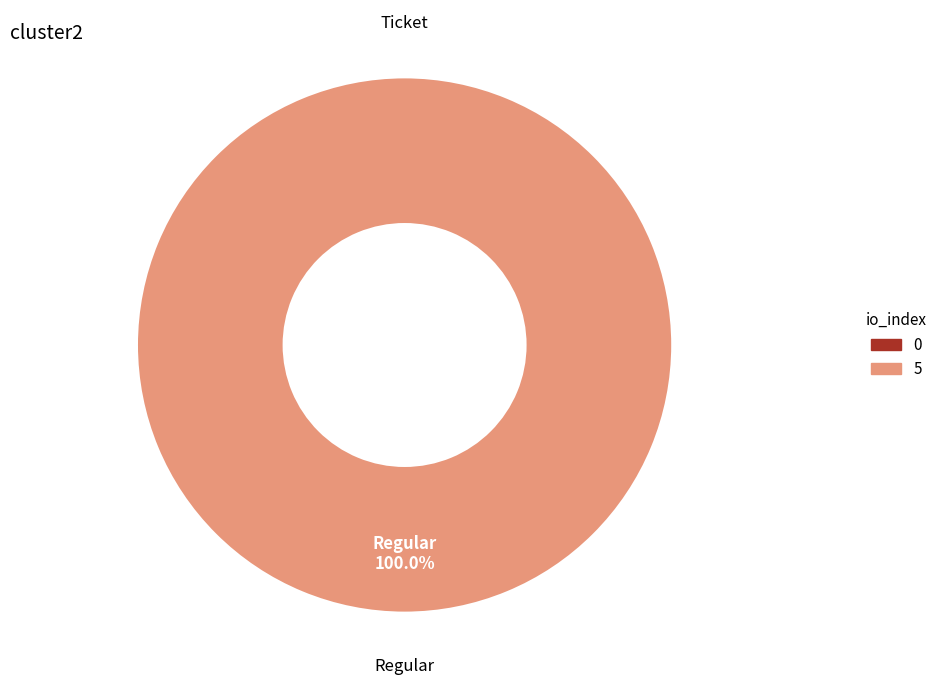

True or false: Ticket (io_index=0) accounts for 13% of the total.

False